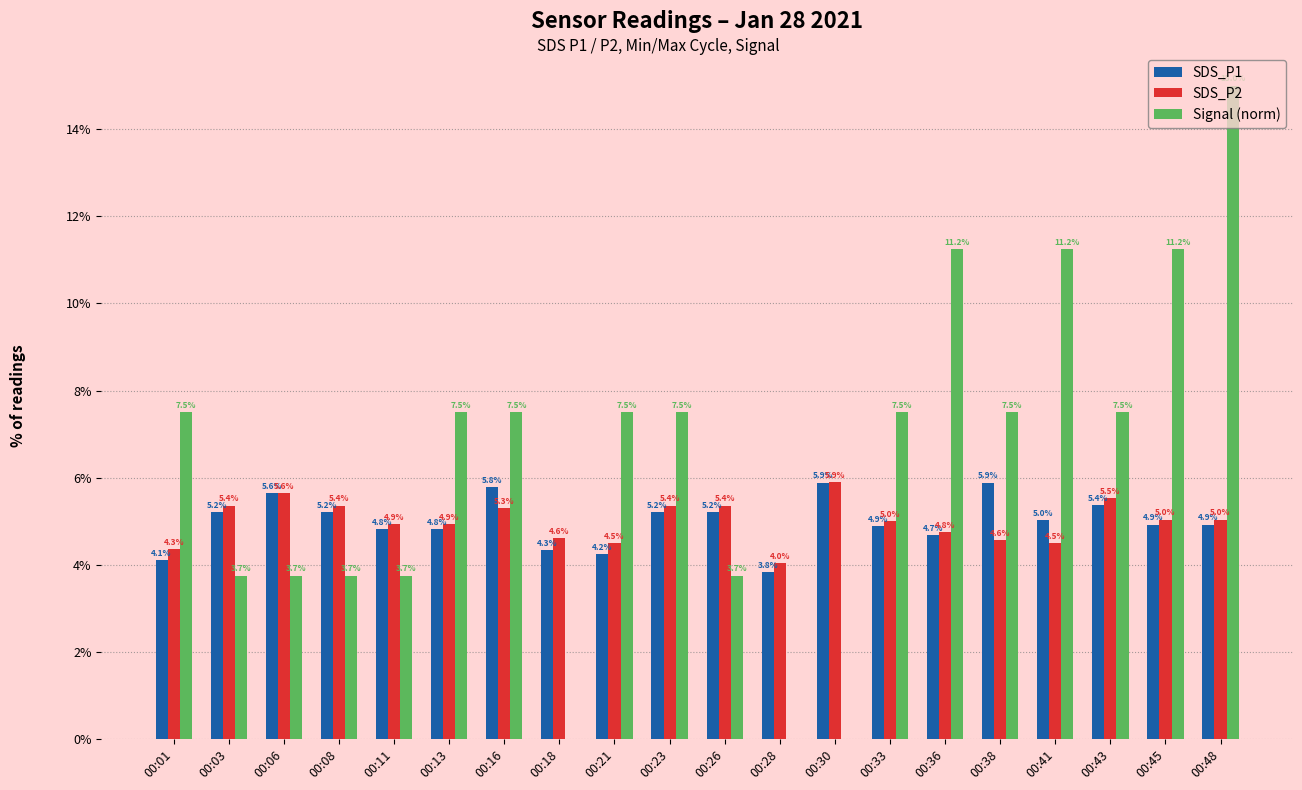

What value does the Signal (norm) series have at 00:36?

11.2